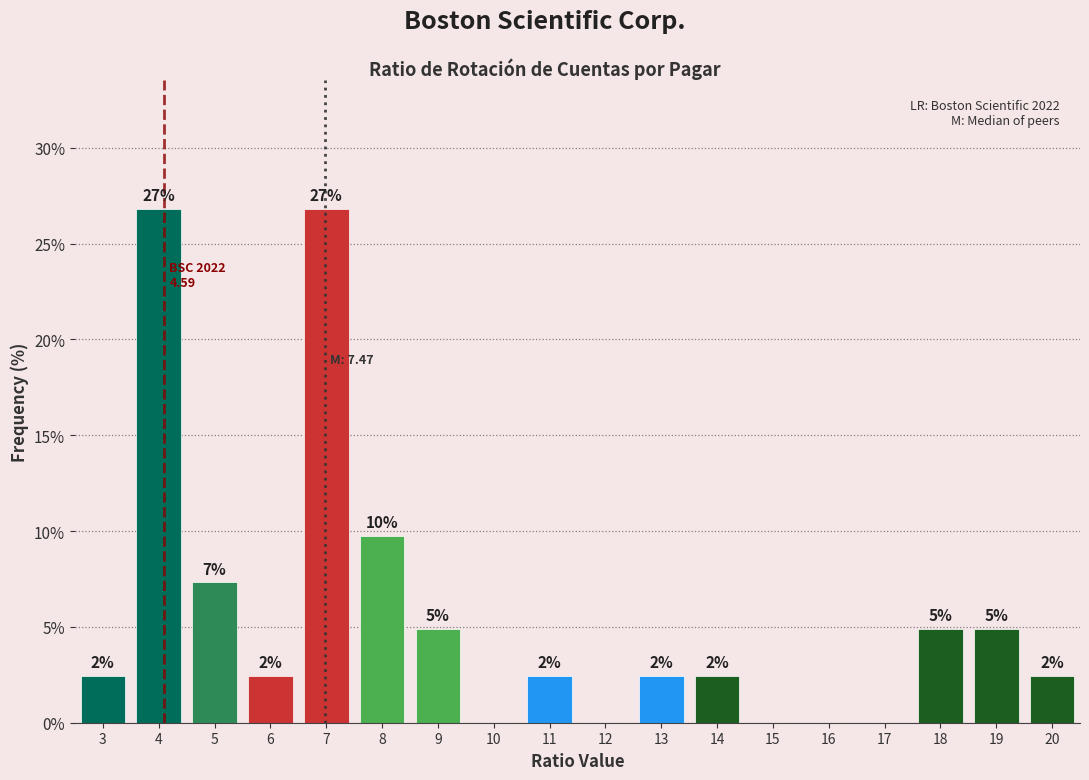

Are the bars horizontal?

No